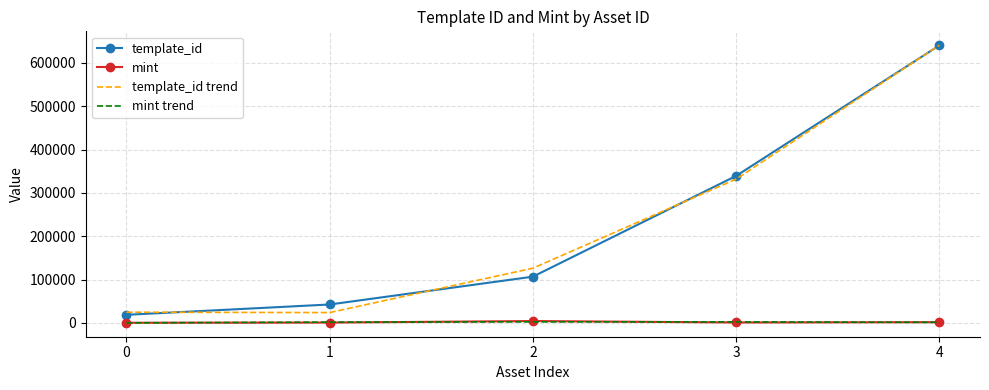

True or false: template_id has more than 2 interior local peaks.

False